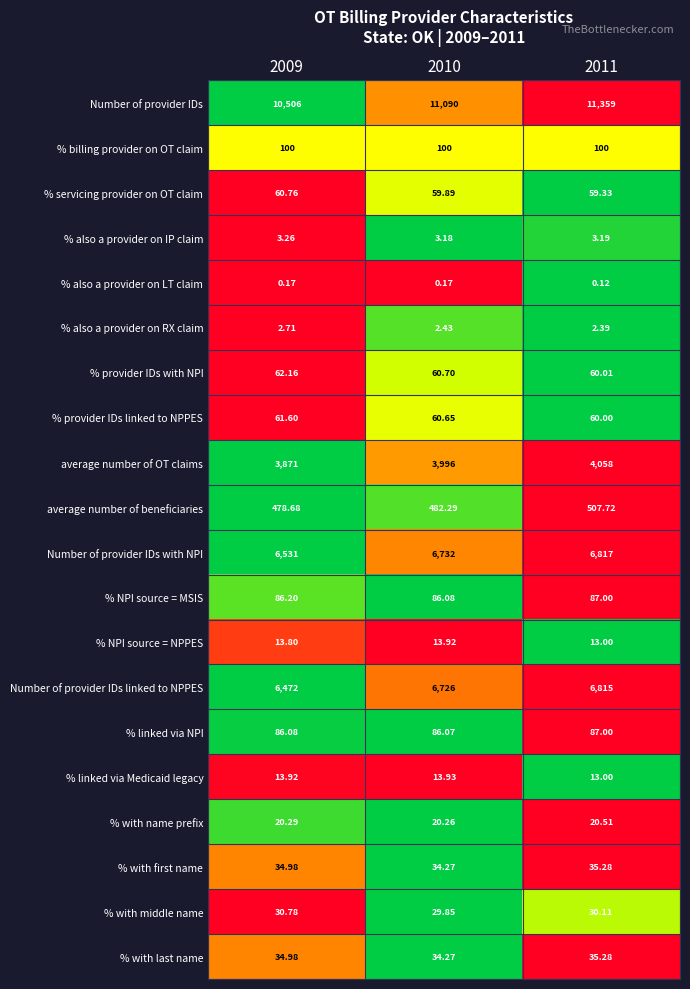

How many series are shown in this chart?

20